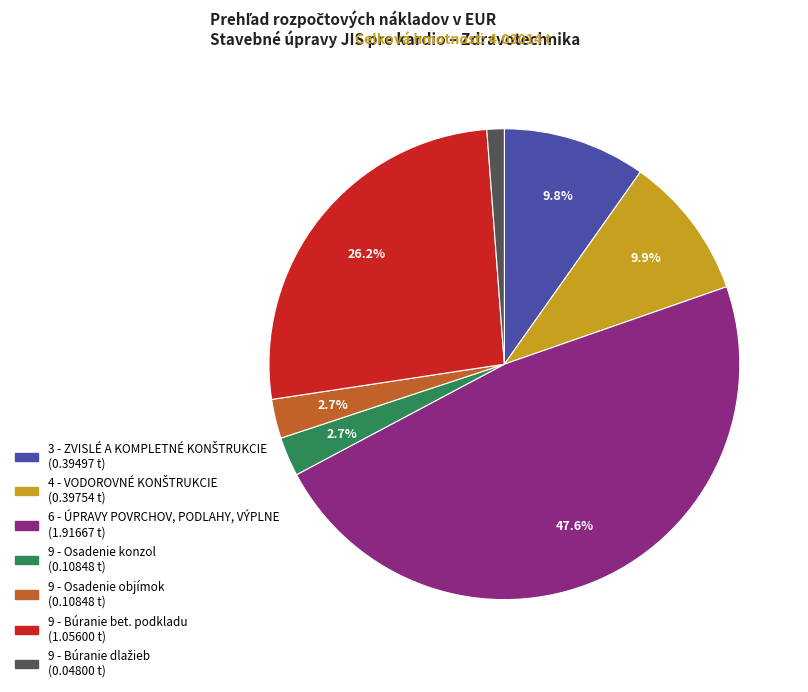

Between 6 - ÚPRAVY POVRCHOV, PODLAHY, VÝPLNE and 9 - Búranie bet. podkladu, which is larger?

6 - ÚPRAVY POVRCHOV, PODLAHY, VÝPLNE